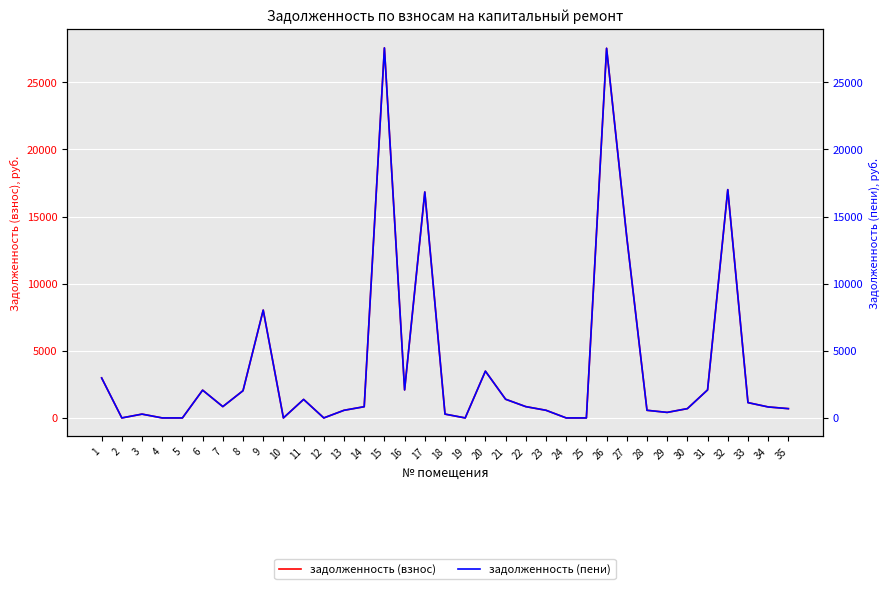

Where is the first local minimum for задолженность (пени)?

2